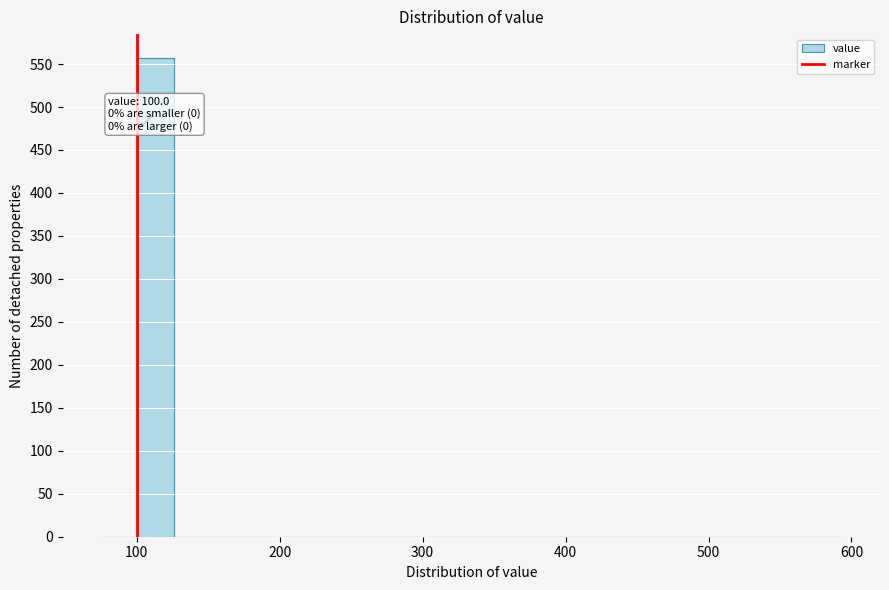

Around what value on the x-axis is the tallest bar? Give the approximate position of its centre, as read against the axis.

110